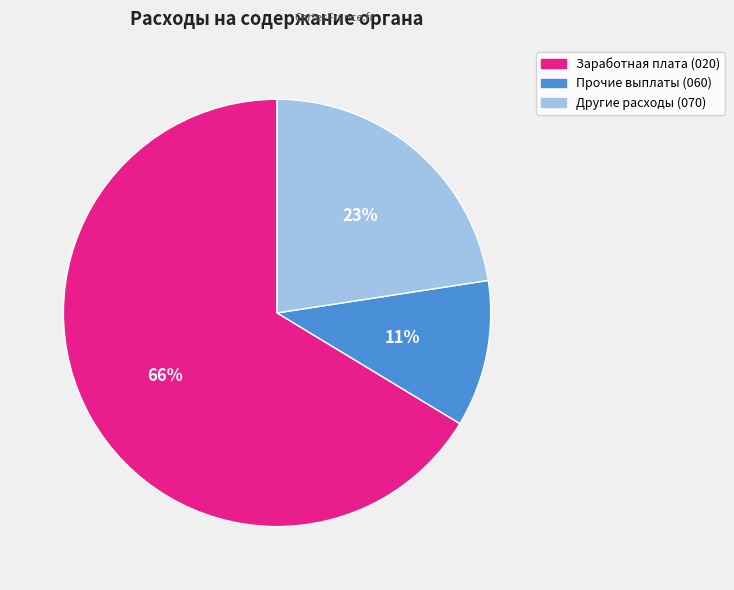

Which has a higher value, Прочие выплаты (060) or Заработная плата (020)?

Заработная плата (020)